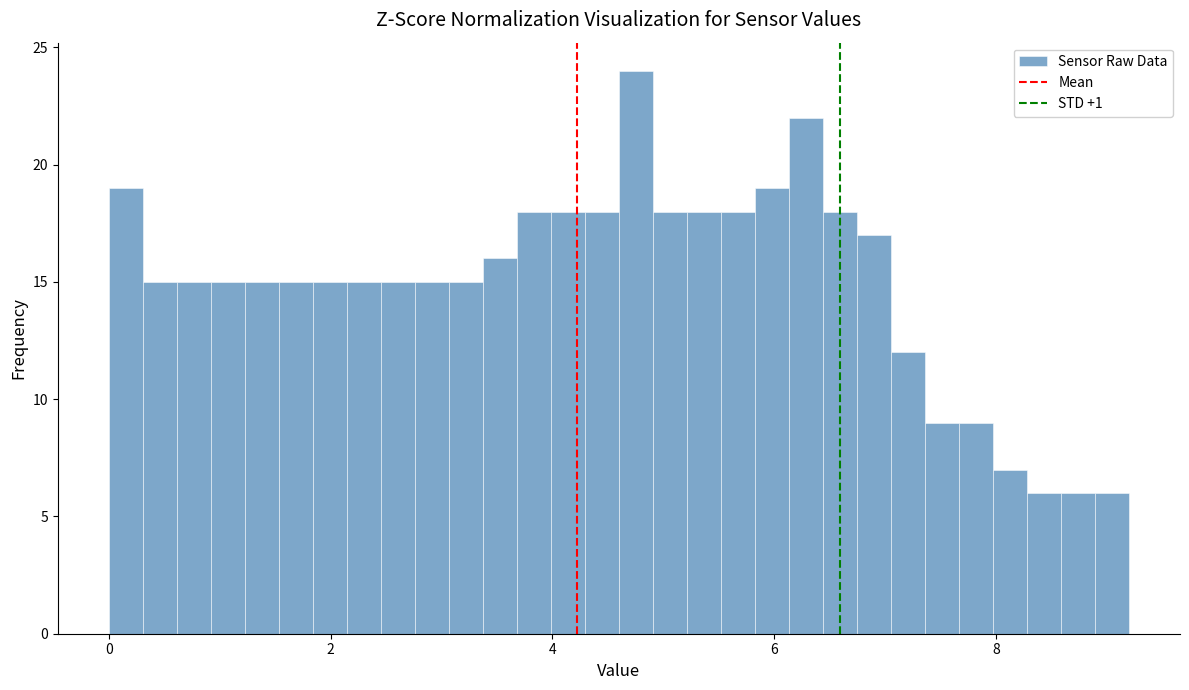

Around what value on the x-axis is the tallest bar? Give the approximate position of its centre, as read against the axis.

4.8